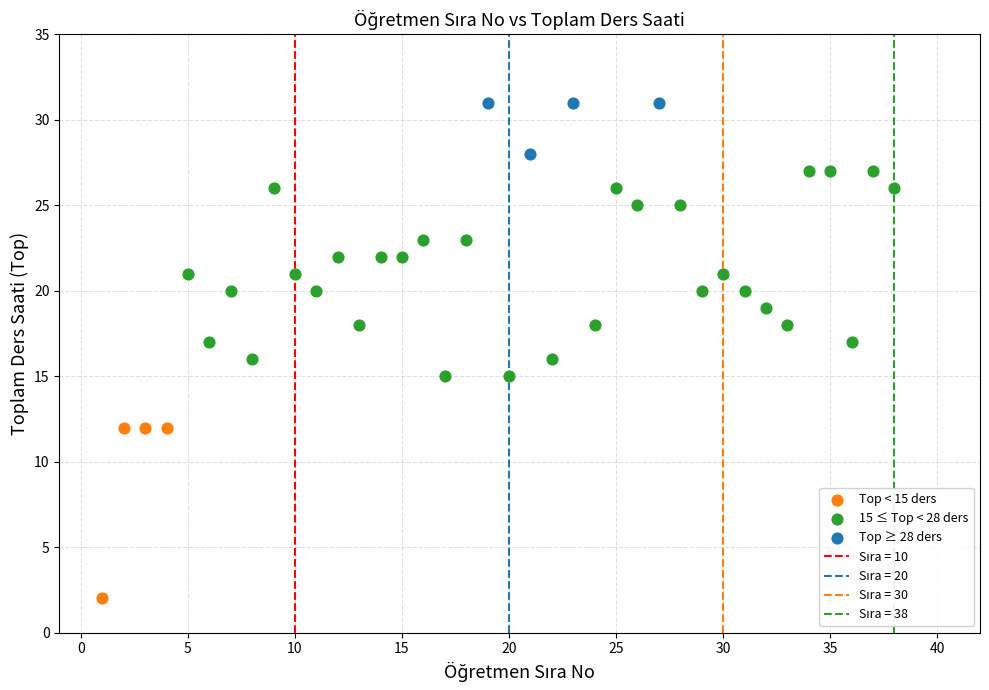

Which series has the widest spread of Y values?

15 ≤ Top < 28 ders